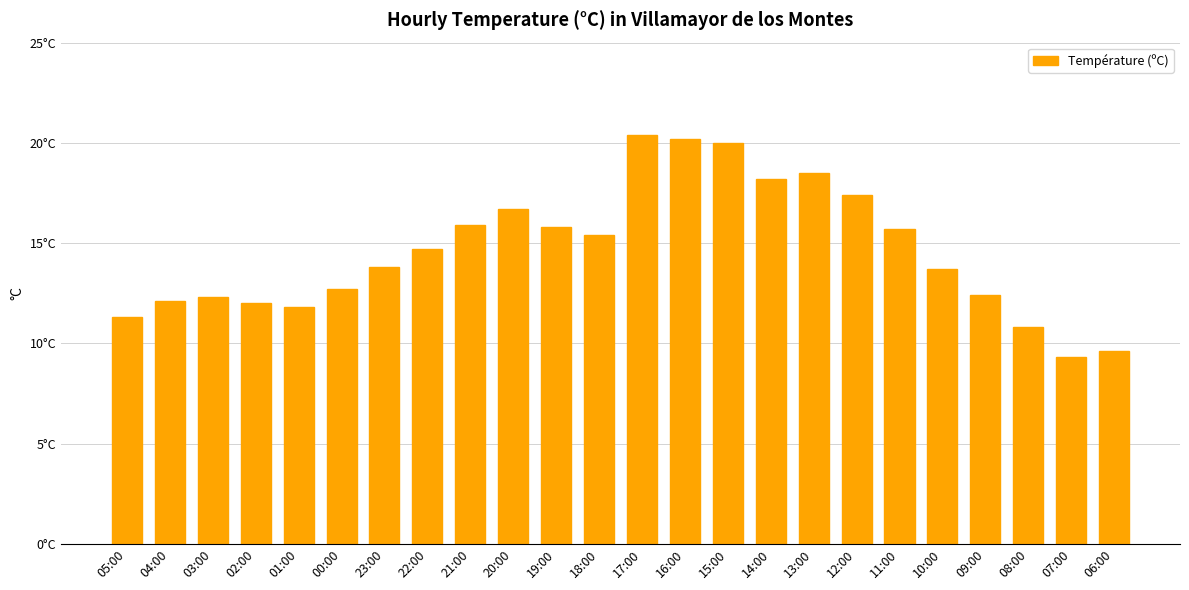

Are the bars horizontal?

No